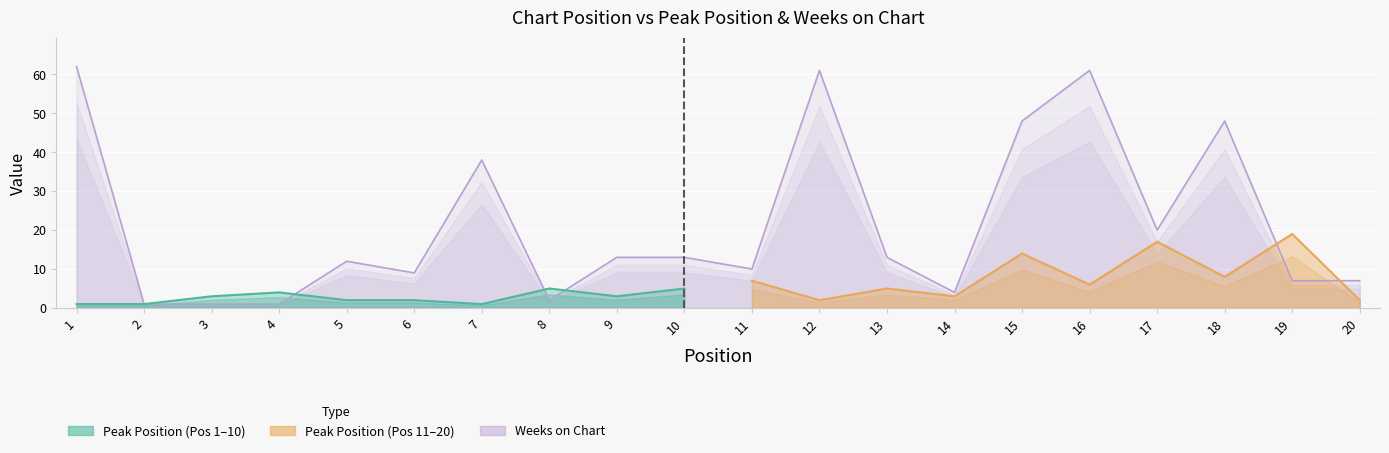

How many data points does each series have?

20